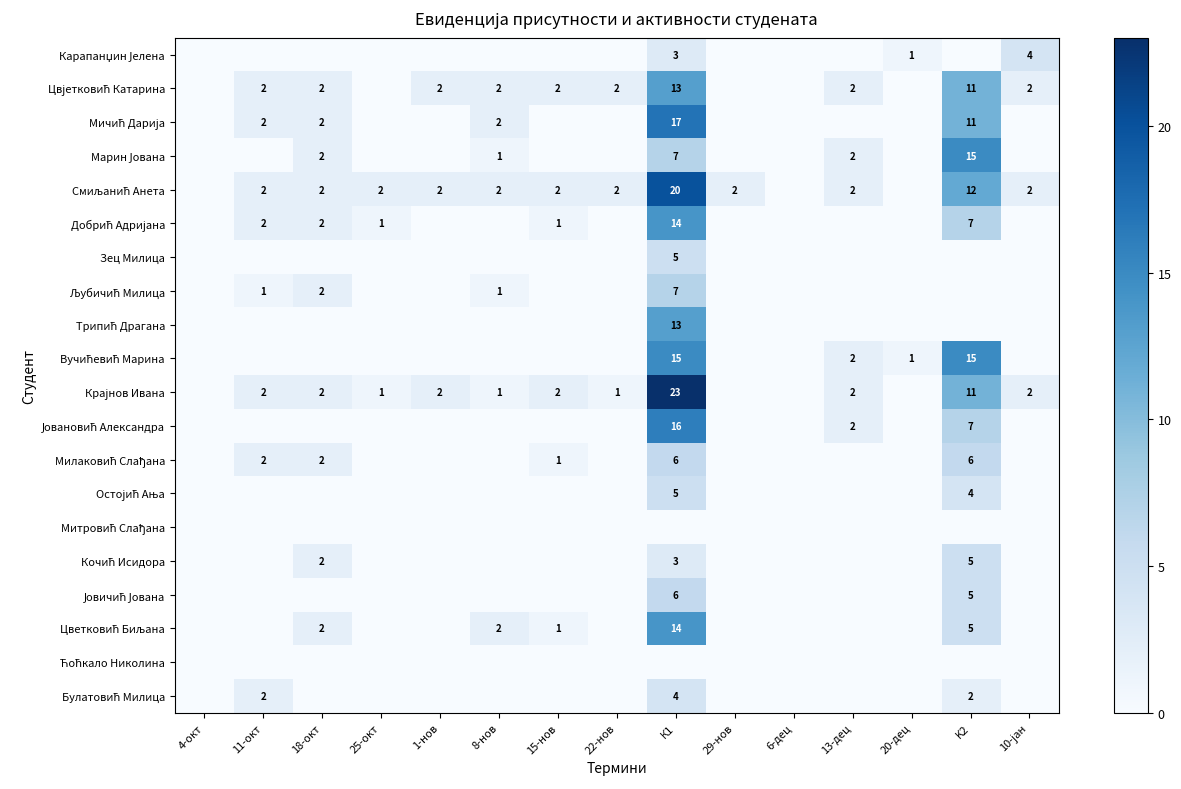

True or false: Зец Милица has a value of 5 at К1.

True